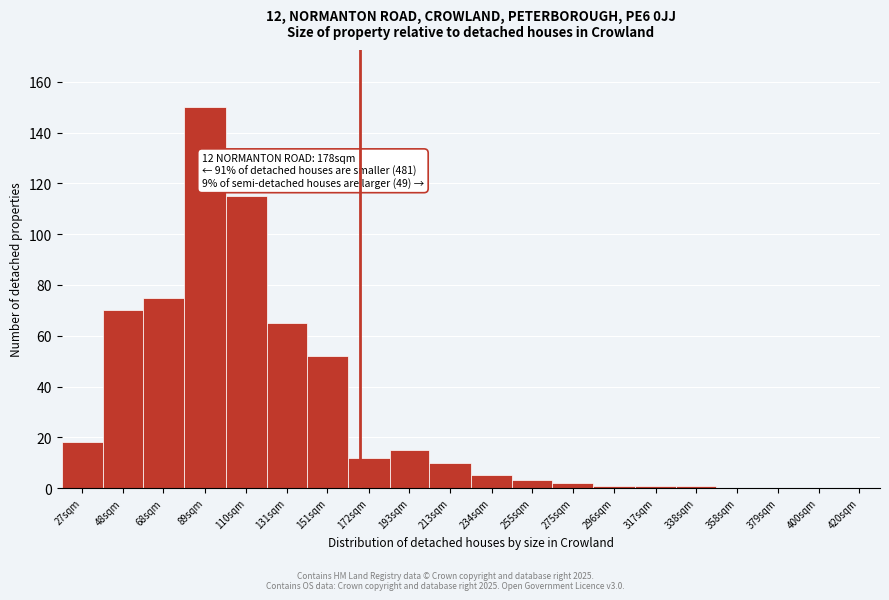

Reading left to right, transcribe all the data shown in this chart.

27sqm=18	48sqm=70	68sqm=75	89sqm=150	110sqm=115	131sqm=65	151sqm=52	172sqm=12	193sqm=15	213sqm=10	234sqm=5	255sqm=3	275sqm=2	296sqm=1	317sqm=1	338sqm=1	358sqm=0	379sqm=0	400sqm=0	420sqm=0